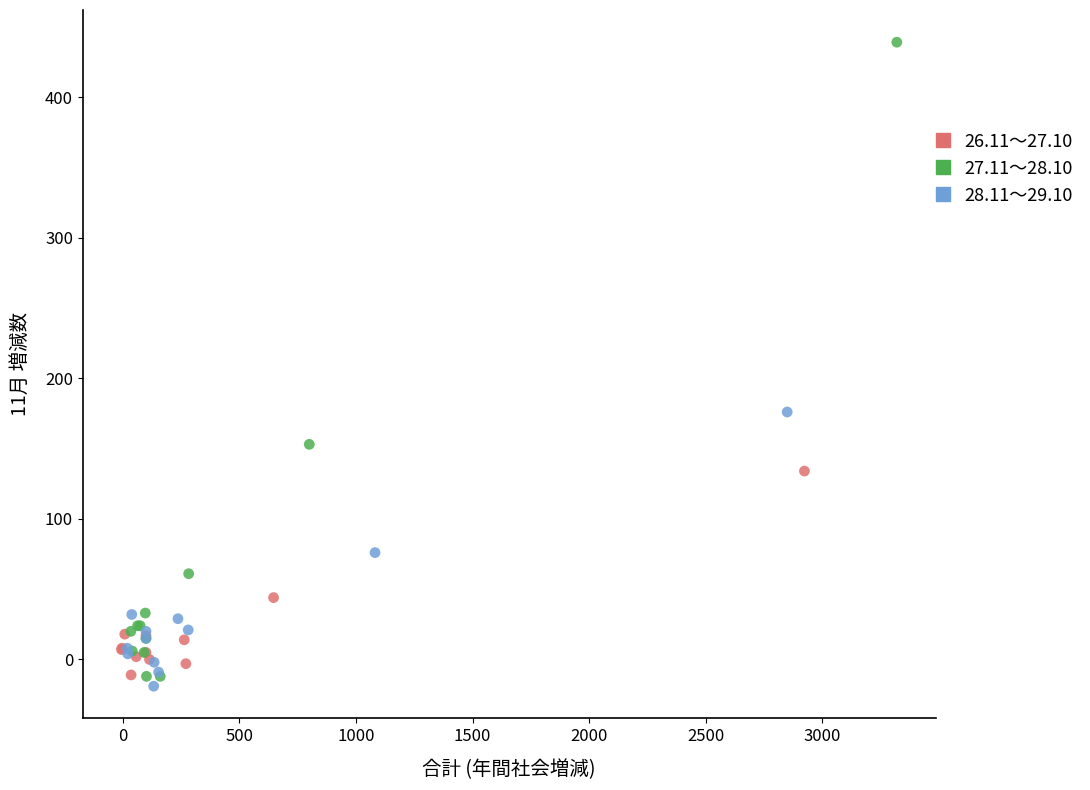

Which series reaches the maximum Y coordinate?

27.11～28.10